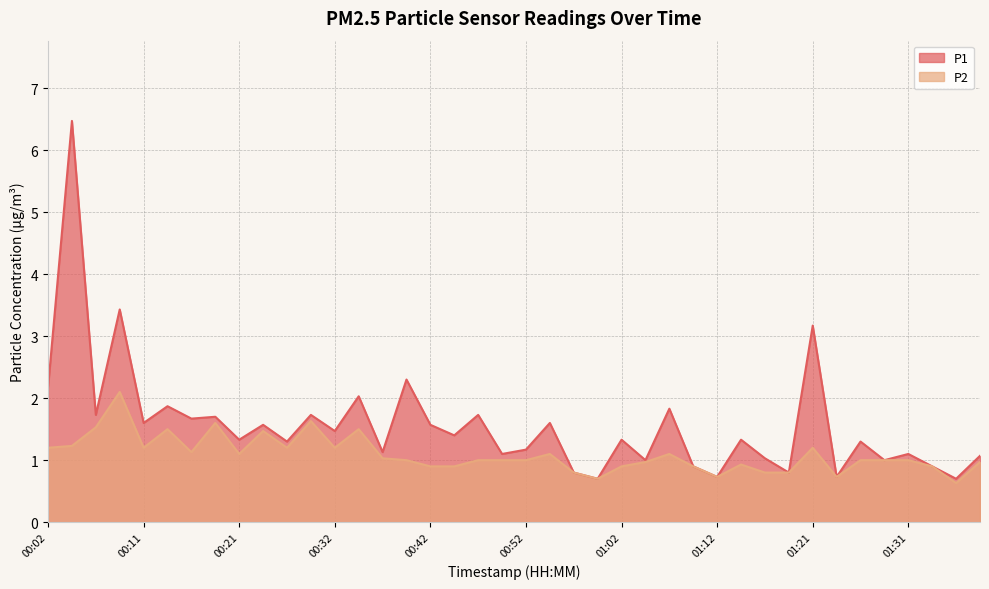

At which category is the sum across all series the highest?

00:04